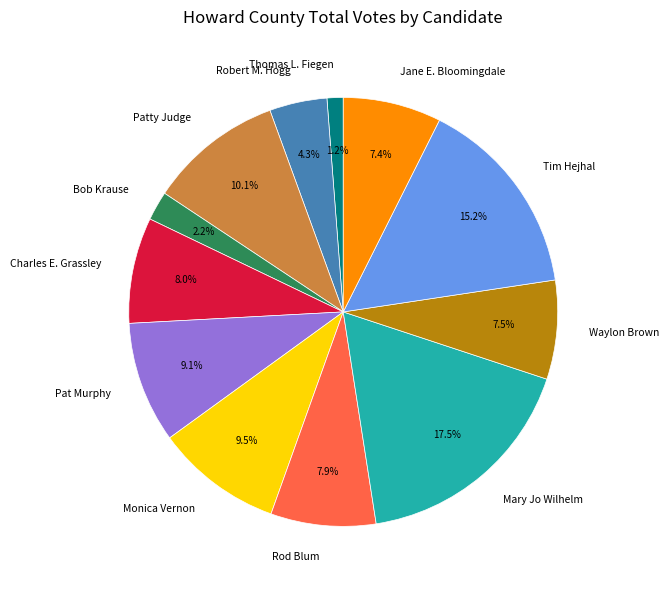

Is the sum of Waylon Brown and Monica Vernon greater than half?

No